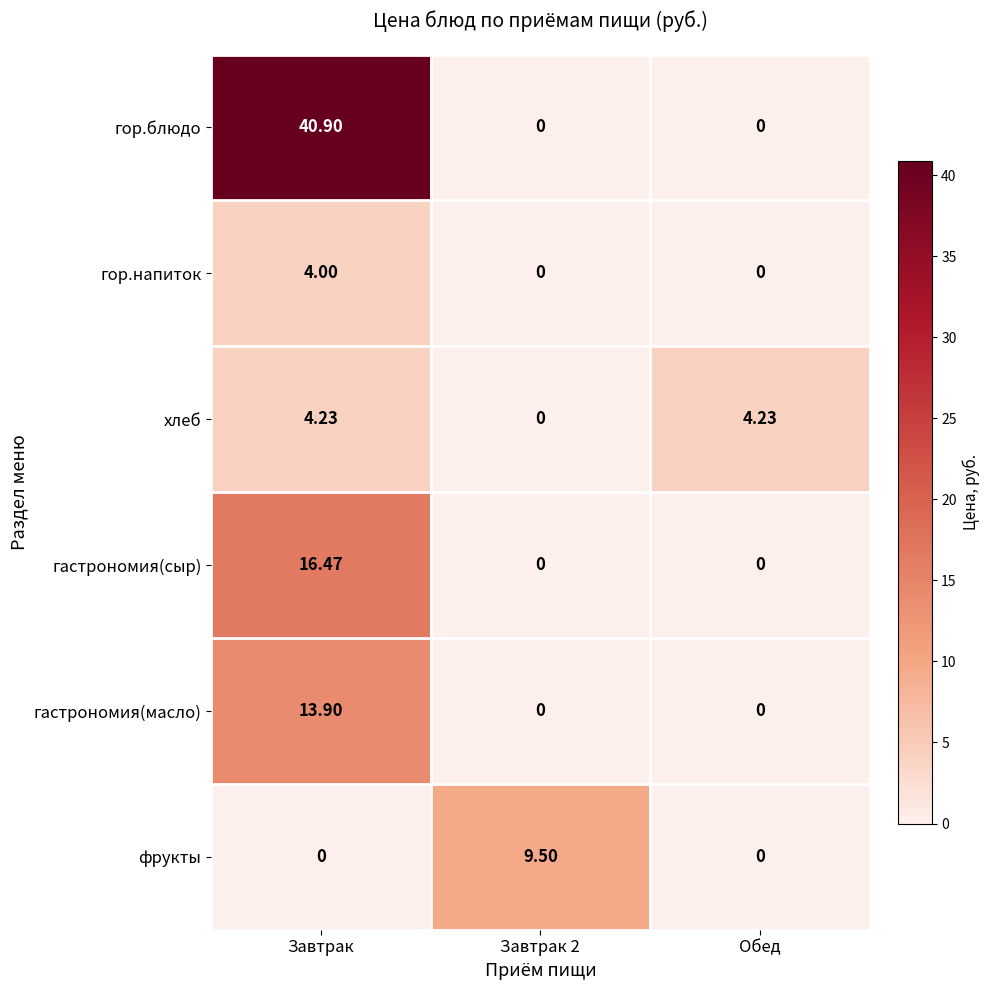

Which category has the highest value in the гастрономия(масло) series?

Завтрак